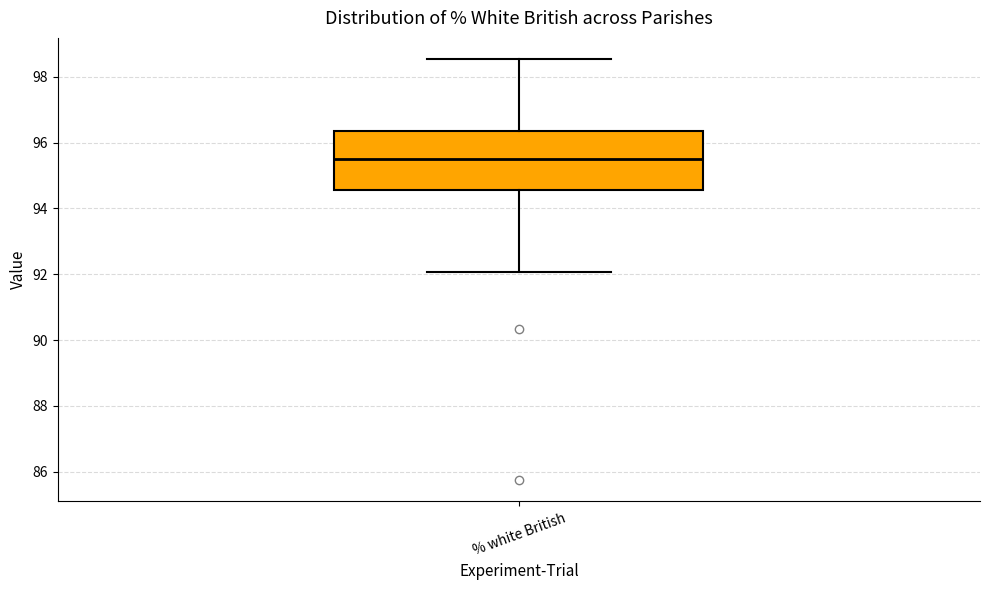

Transcribe this box plot: give where the median line is, the range the box spans, and where the two whiskers end, as read against the y-axis. The values are not printed on the chart, so give them approximately, as read against the axis.

median 95.6, box 94.6 to 96.4, whiskers 92.0 to 98.6